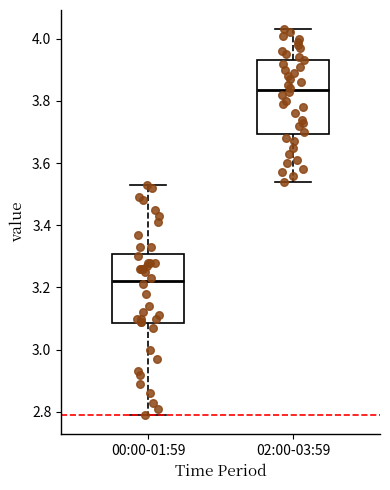

Reading left to right, transcribe this box plot: for each box, give where its median line is, the range the box spans, and where its two whiskers end, as read against the y-axis. The values are not printed on the chart, so give them approximately, as read against the axis.

00:00-01:59: median 3.22, box 3.08 to 3.30, whiskers 2.80 to 3.54
02:00-03:59: median 3.84, box 3.70 to 3.94, whiskers 3.54 to 4.04